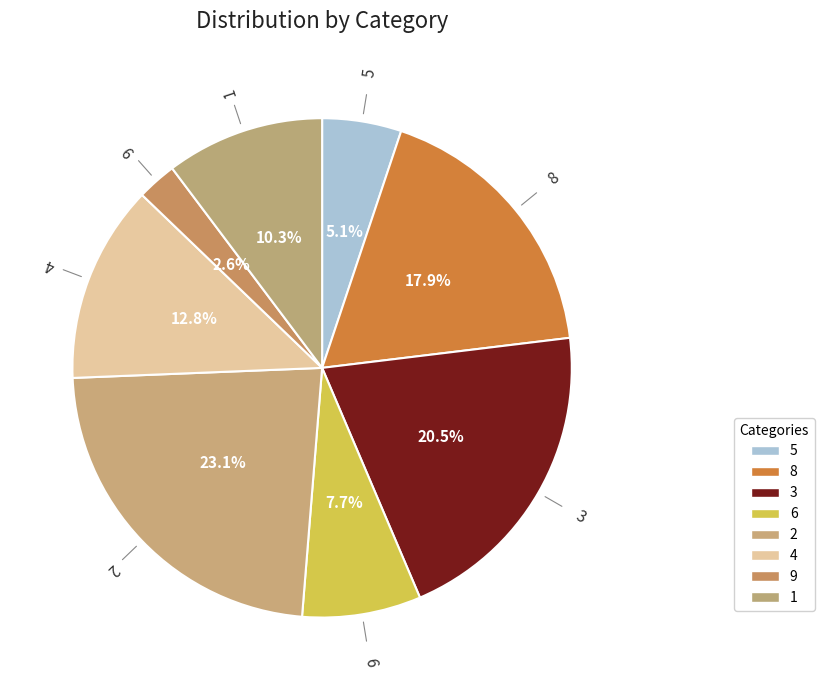

How many slices are in this pie chart?

8